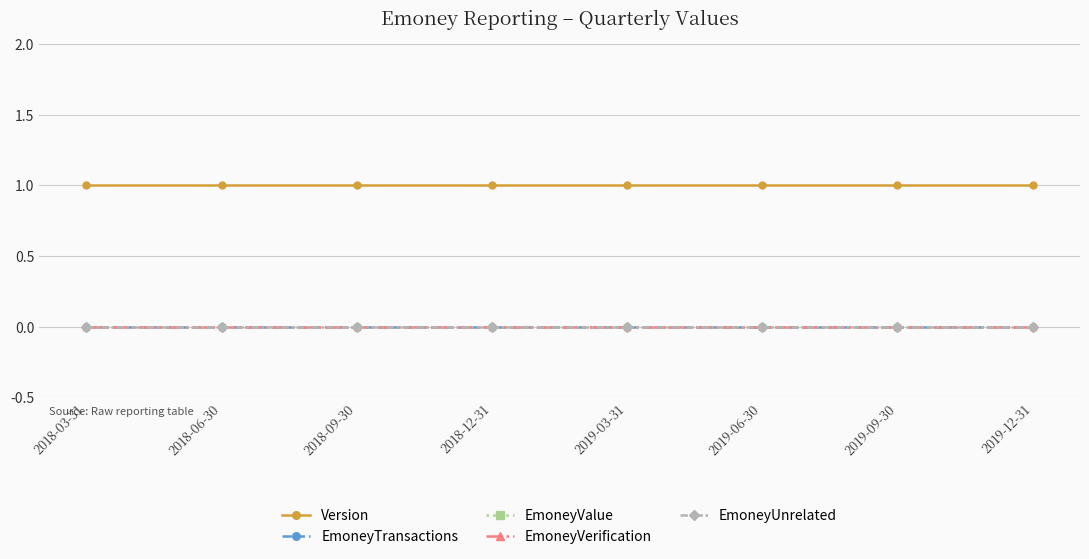

The EmoneyTransactions series shows 0 at 2018-03-31. True or false?

True